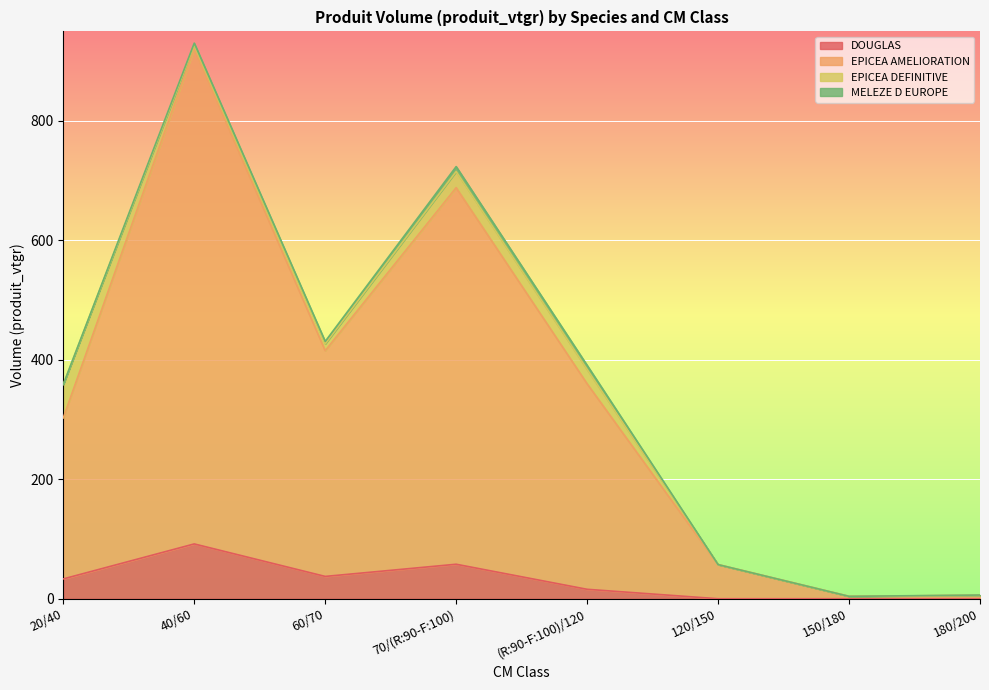

Where do DOUGLAS and EPICEA DEFINITIVE first cross each other?

20/40 and 40/60